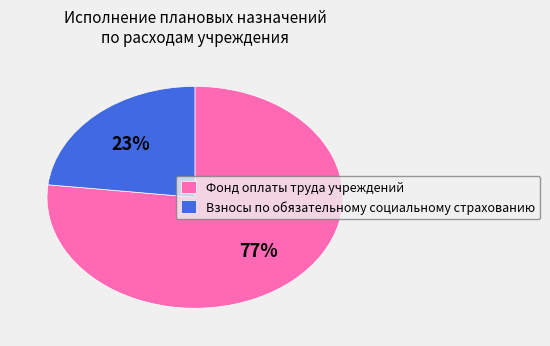

Count the number of slices in the pie.

2